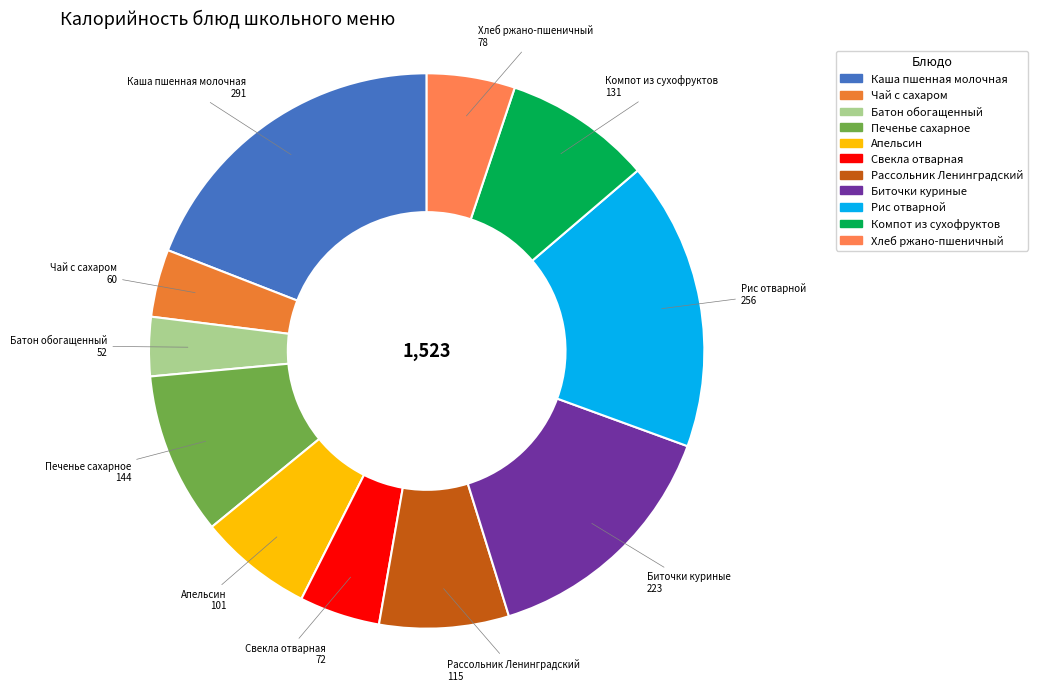

Is it true that Каша пшенная молочная is 19% of the pie?

True